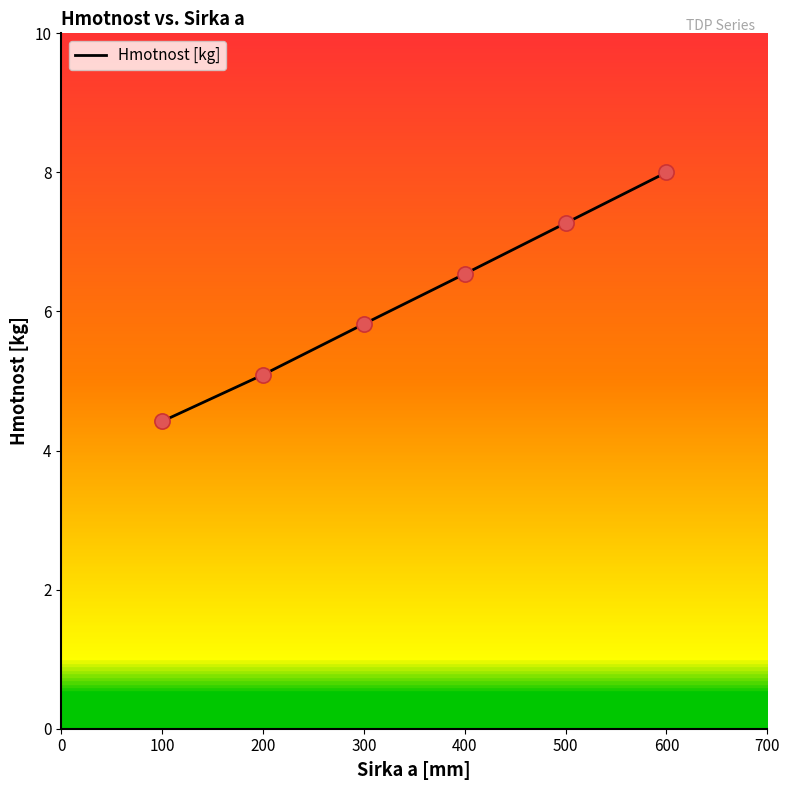

True or false: Hmotnost [kg] has a value of 7.7 at 200.

False